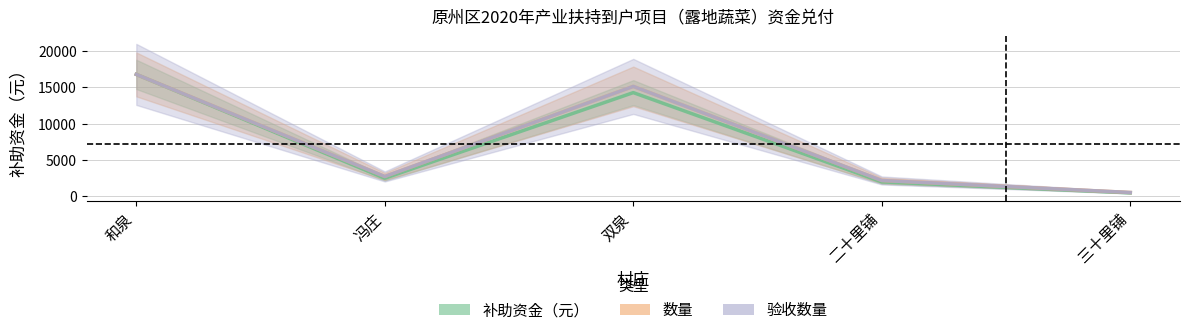

Which series has the widest spread of values?

补助资金（元）